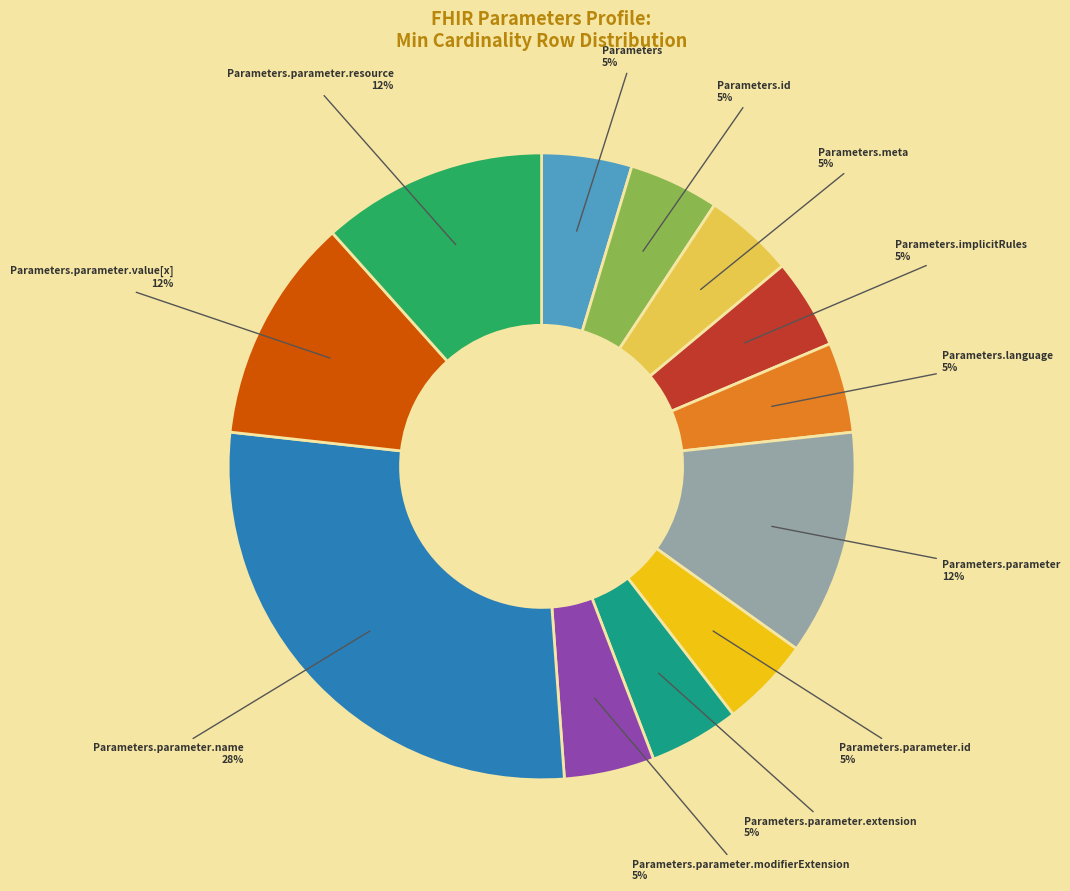

Is there a majority slice in this chart?

No